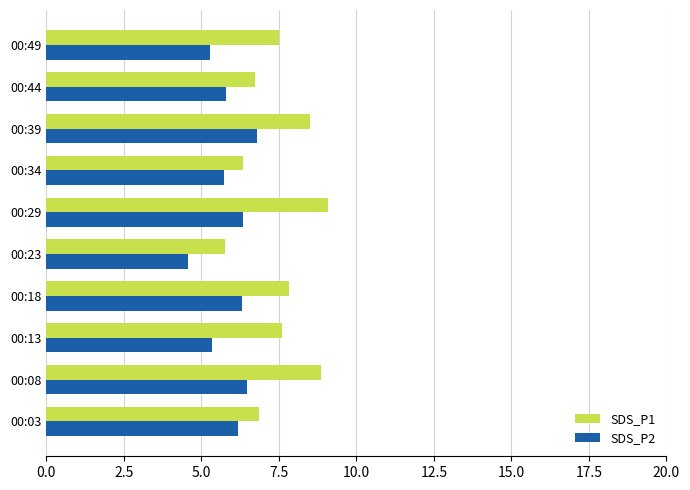

What is the approximate value of SDS_P2 at 00:03?

6.2